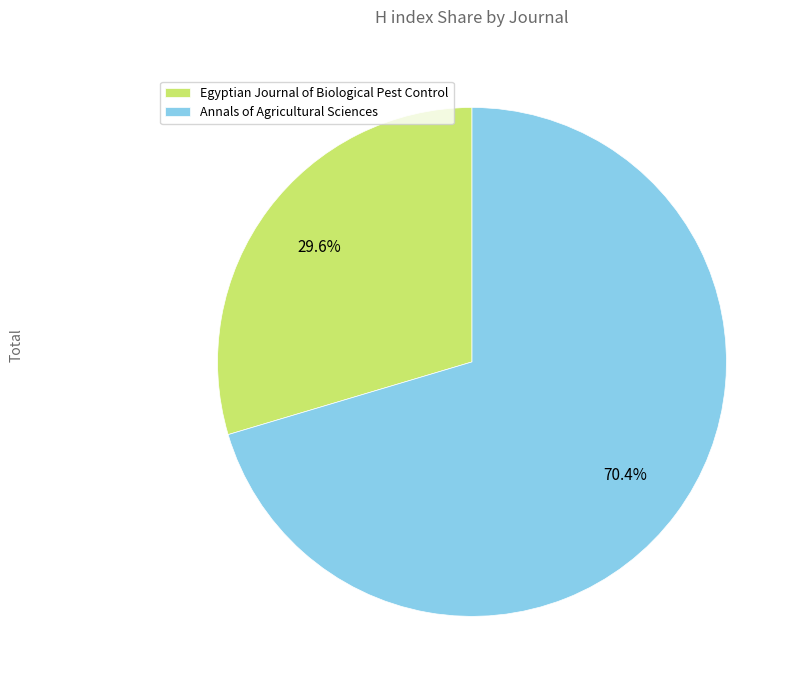

To the nearest percent, what percentage of the pie is Egyptian Journal of Biological Pest Control?

30%